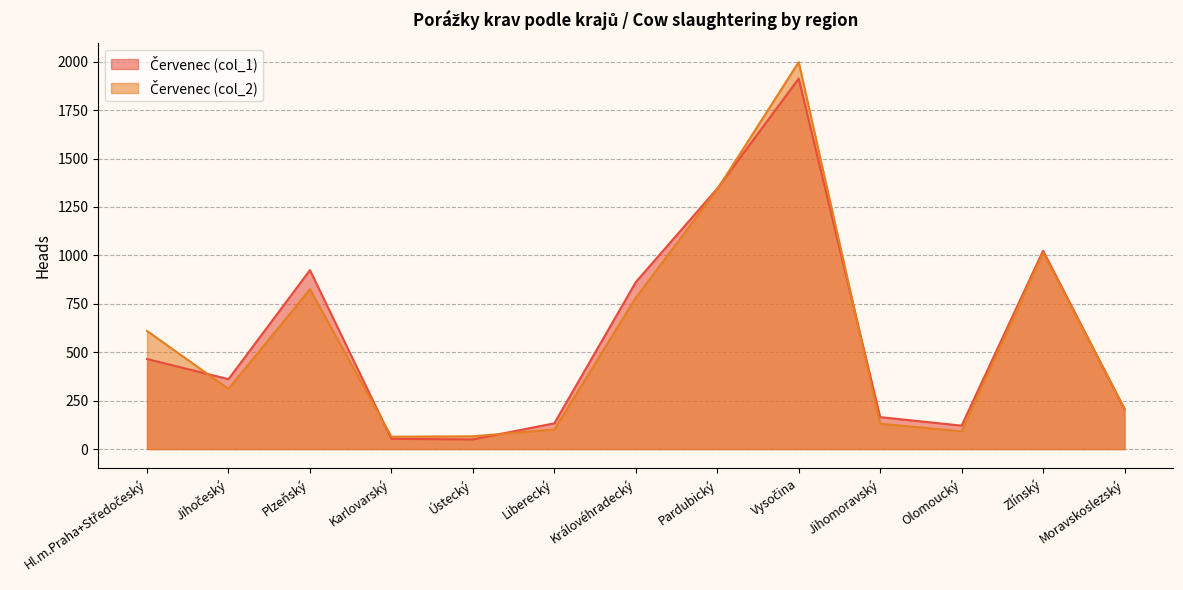

Which series changed the most between Ústecký and Vysočina?

Červenec (col_2)